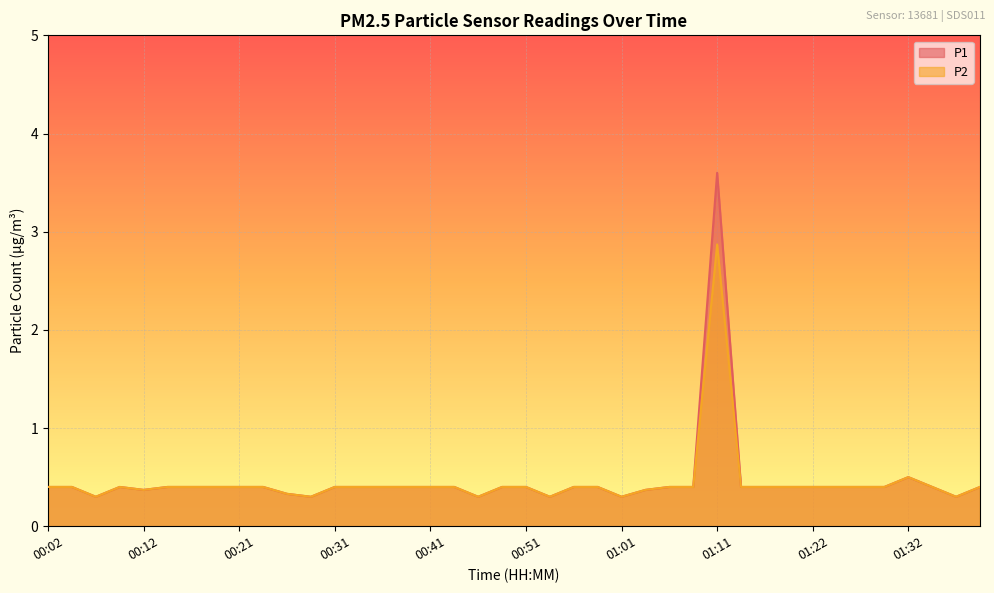

What are all the series names shown in the legend?

P1, P2